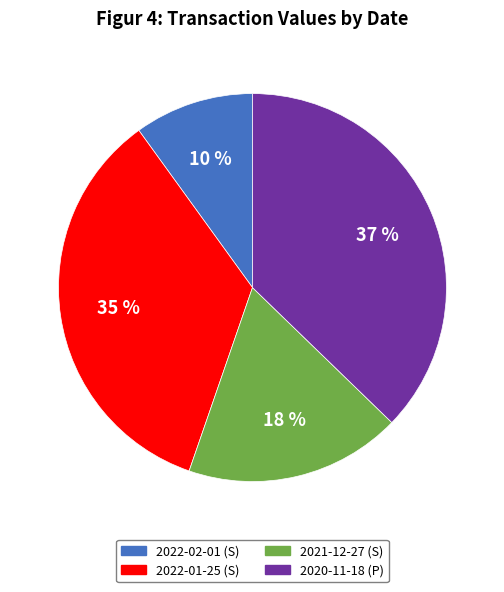

To the nearest percent, what portion does 2021-12-27 (S) represent?

18%